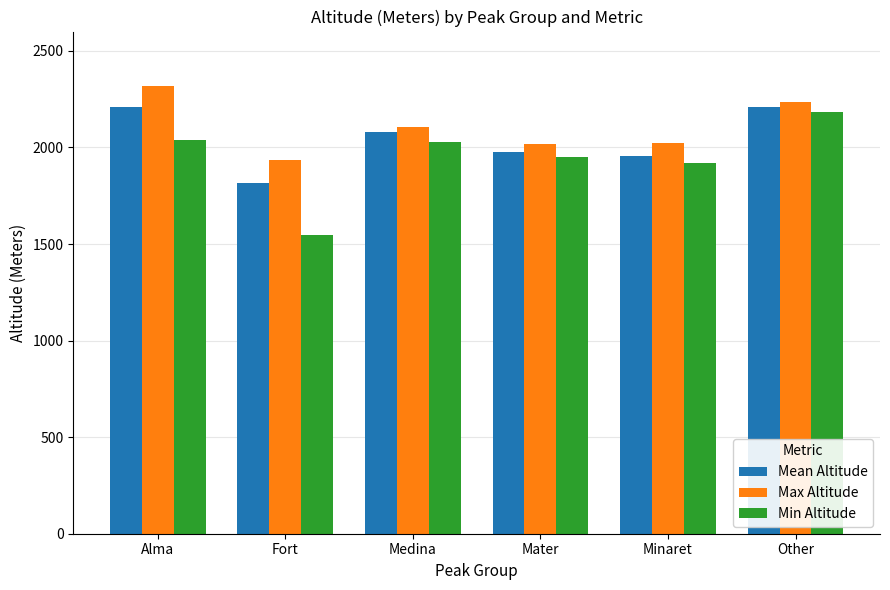

What is the label of the 6th bar from the right?

Alma